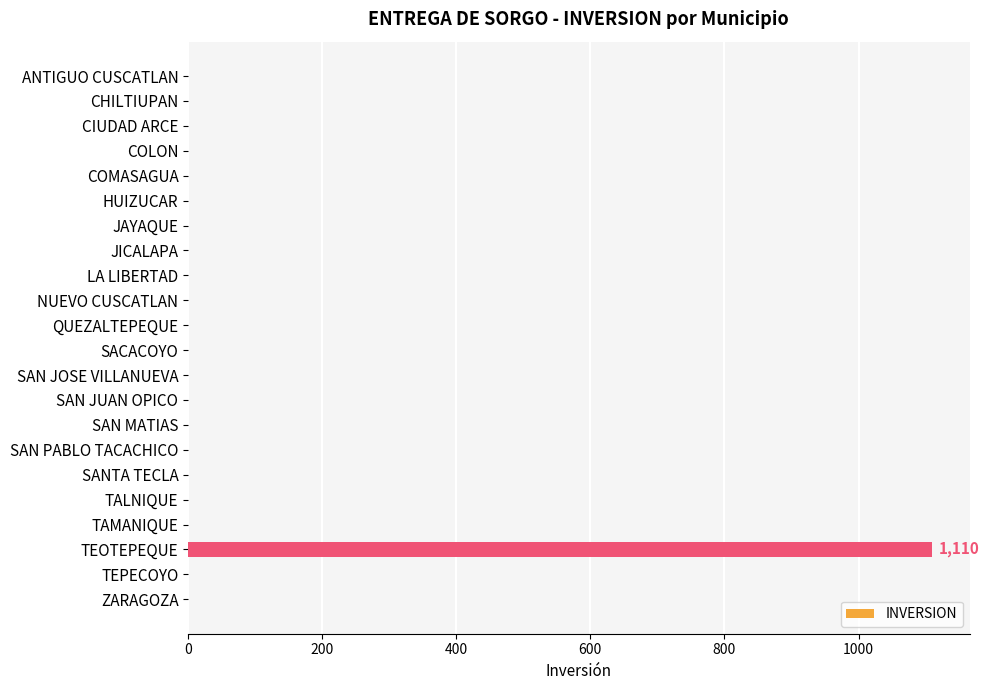

Is it true that the value at ZARAGOZA is 0?

True